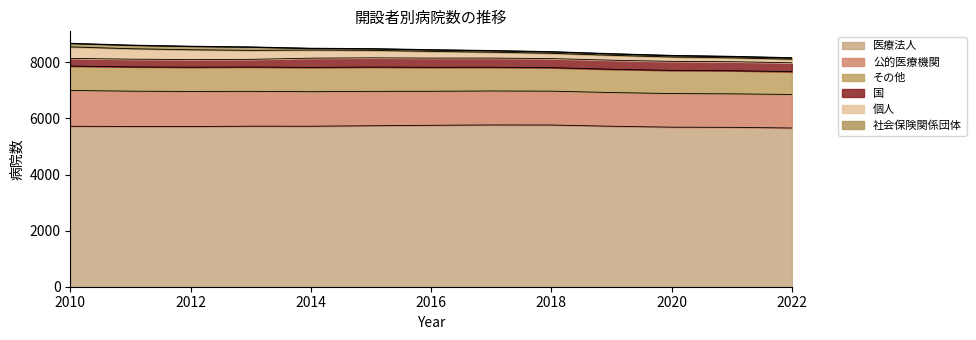

Is it true that 社会保険関係団体 equals 55 at 2015?

True